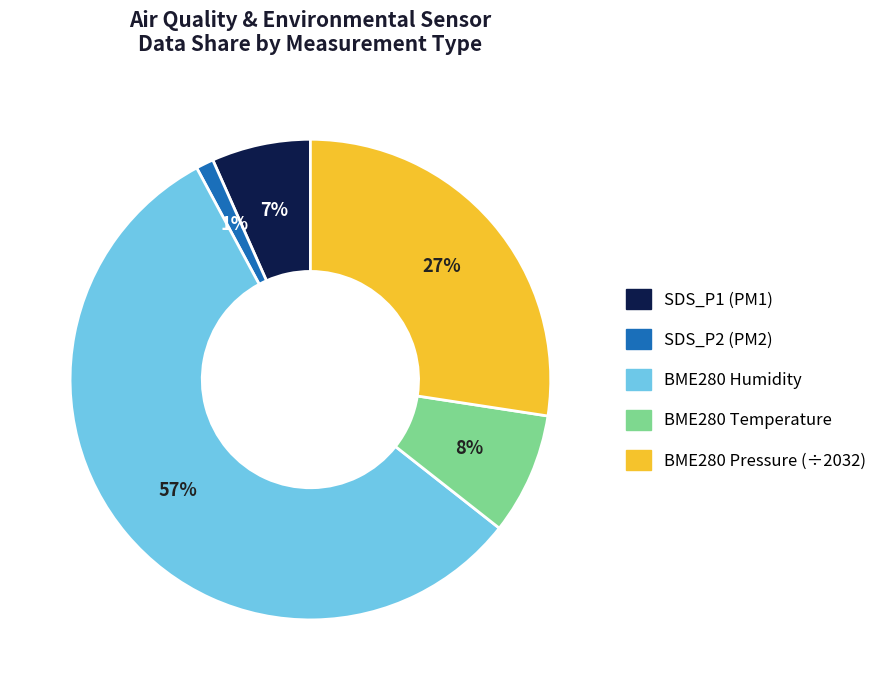

Is there any slice that represents more than half of the pie?

Yes